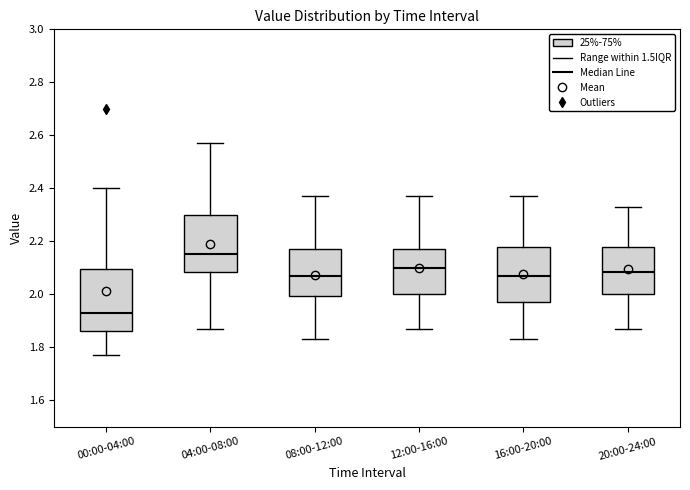

Reading left to right, read every box against the y-axis: the position of its median line, the range the box covers, and the ends of its whiskers. The values are not printed on the chart, so give them approximately, as read against the axis.

00:00-04:00: median 1.94, box 1.86 to 2.10, whiskers 1.78 to 2.40
04:00-08:00: median 2.16, box 2.08 to 2.30, whiskers 1.88 to 2.58
08:00-12:00: median 2.08, box 2.00 to 2.18, whiskers 1.84 to 2.38
12:00-16:00: median 2.10, box 2.00 to 2.18, whiskers 1.88 to 2.38
16:00-20:00: median 2.08, box 1.98 to 2.18, whiskers 1.84 to 2.38
20:00-24:00: median 2.08, box 2.00 to 2.18, whiskers 1.88 to 2.34